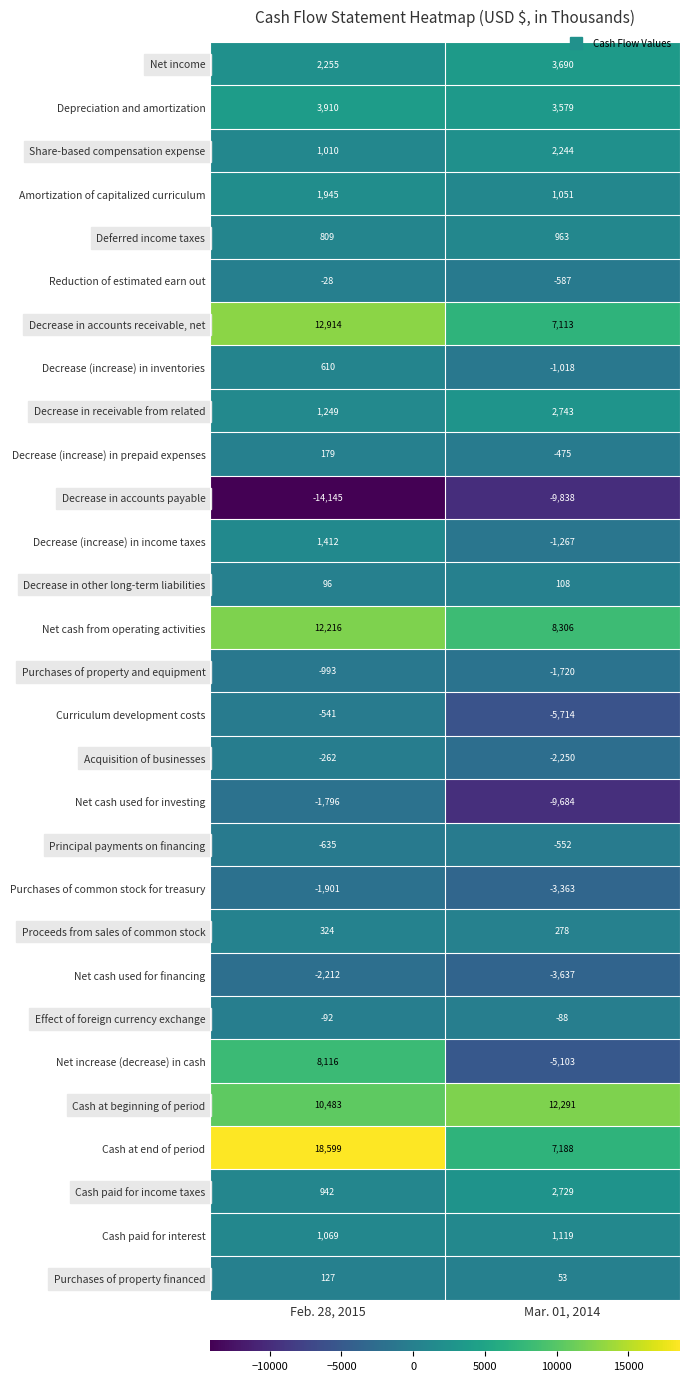

Is the value of Purchases of common stock for treasury at Mar. 01, 2014 greater than the value of Purchases of property financed at Mar. 01, 2014?

No